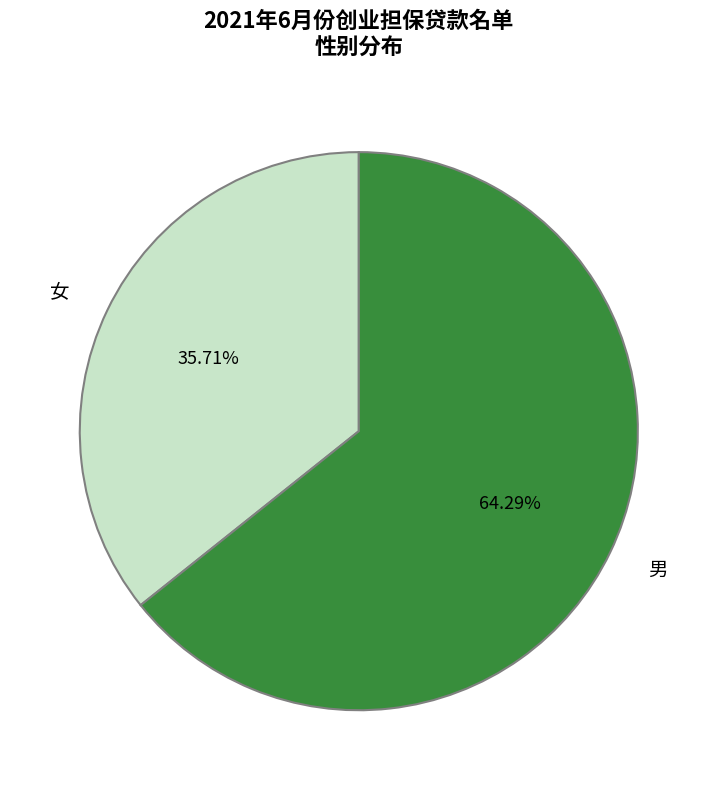

What is the largest slice in the pie chart?

男